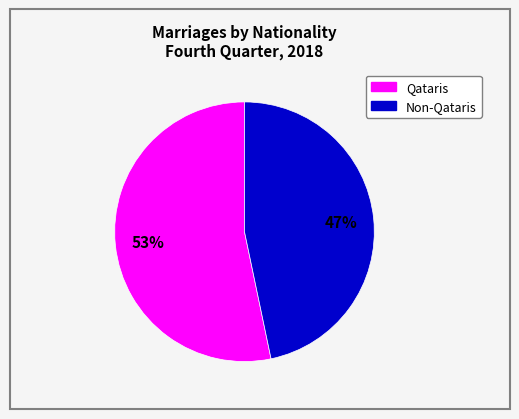

Is Non-Qataris the majority of the pie?

No